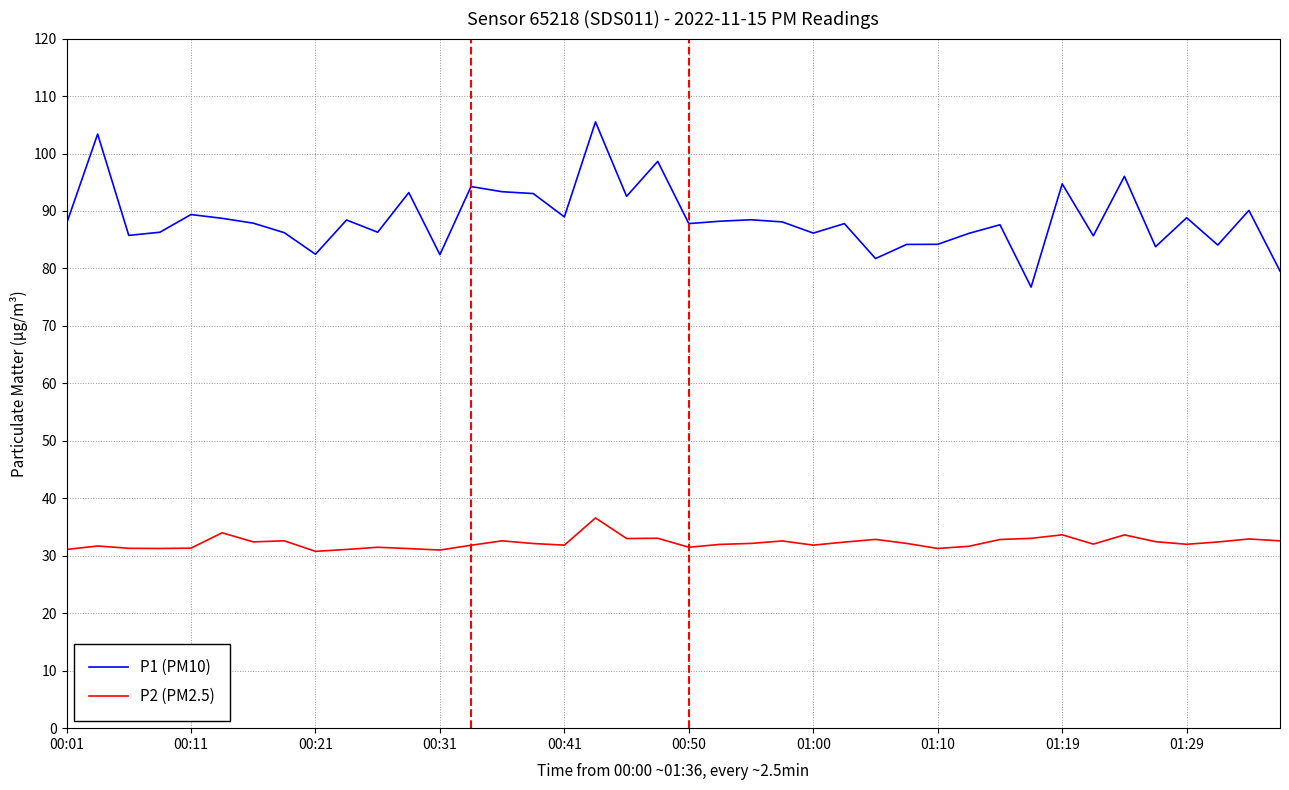

Which series has the largest total across all categories?

P1 (PM10)